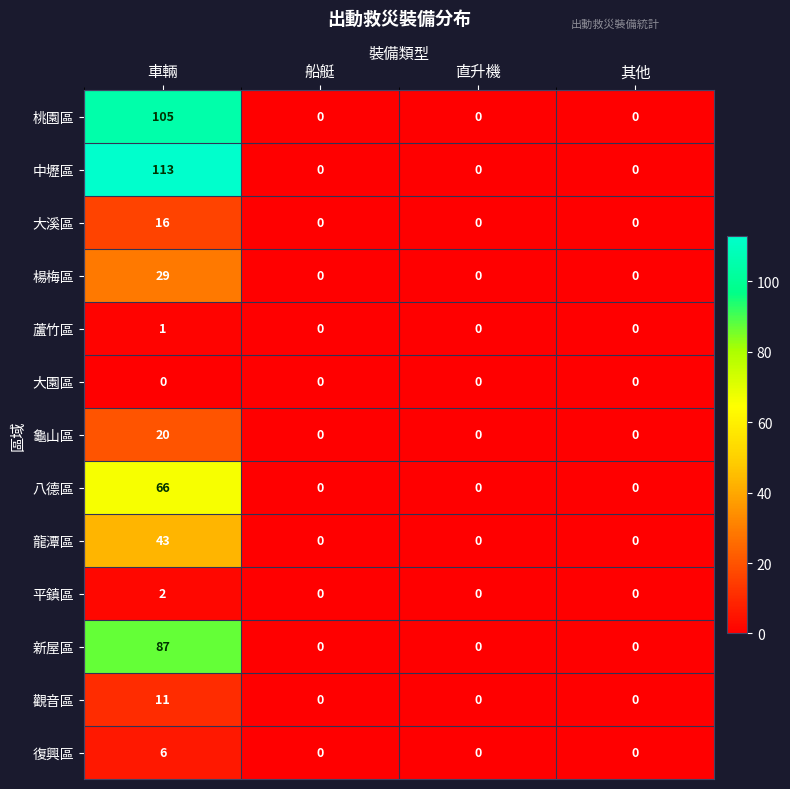

What is the difference between the highest and lowest values at 車輛?

113